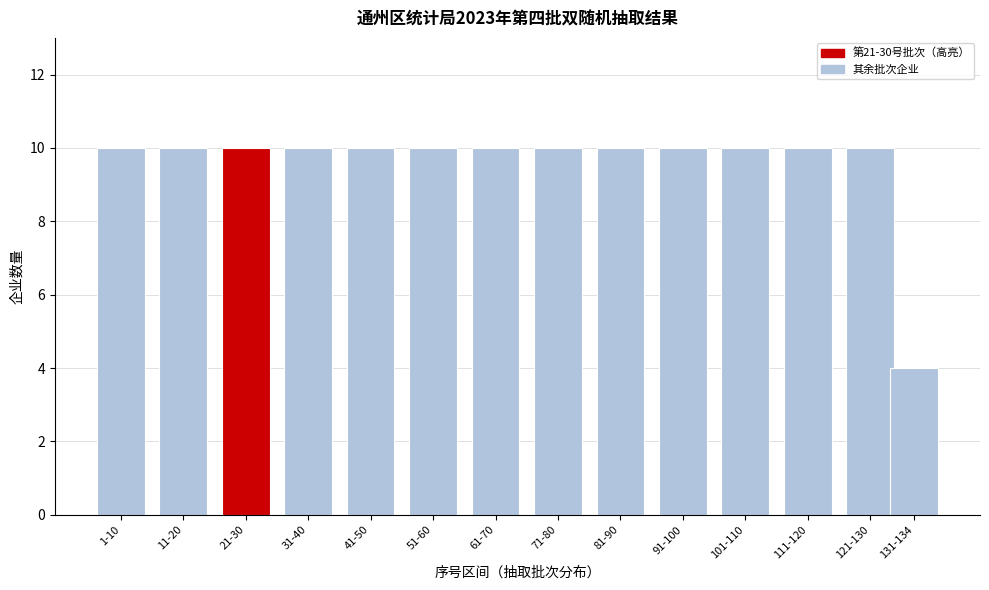

Reading right to left, transcribe all the data shown in this chart.

131-134=4	121-130=10	111-120=10	101-110=10	91-100=10	81-90=10	71-80=10	61-70=10	51-60=10	41-50=10	31-40=10	21-30=10	11-20=10	1-10=10